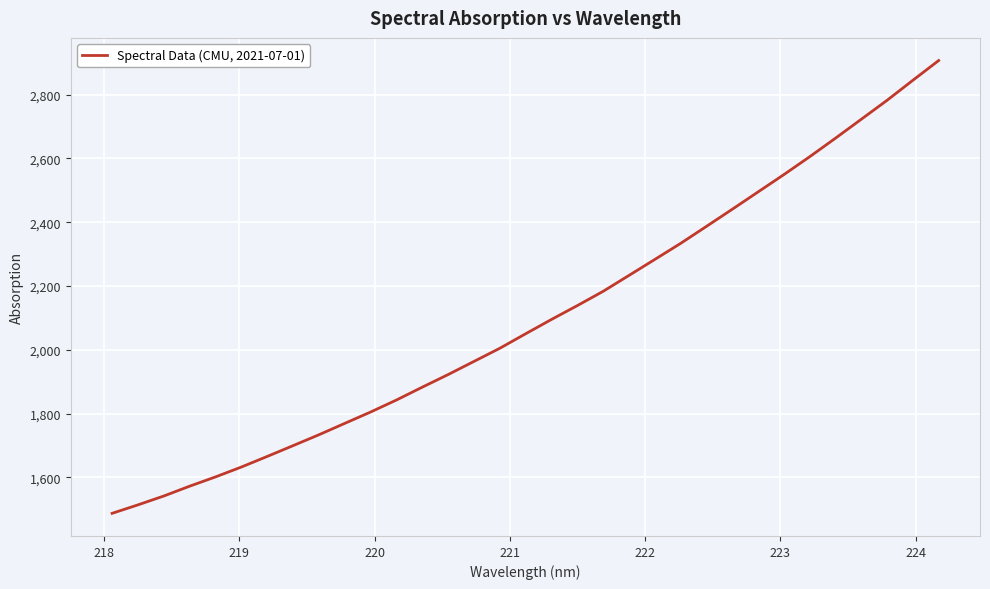

What is the difference between the maximum and minimum values?

1420.1